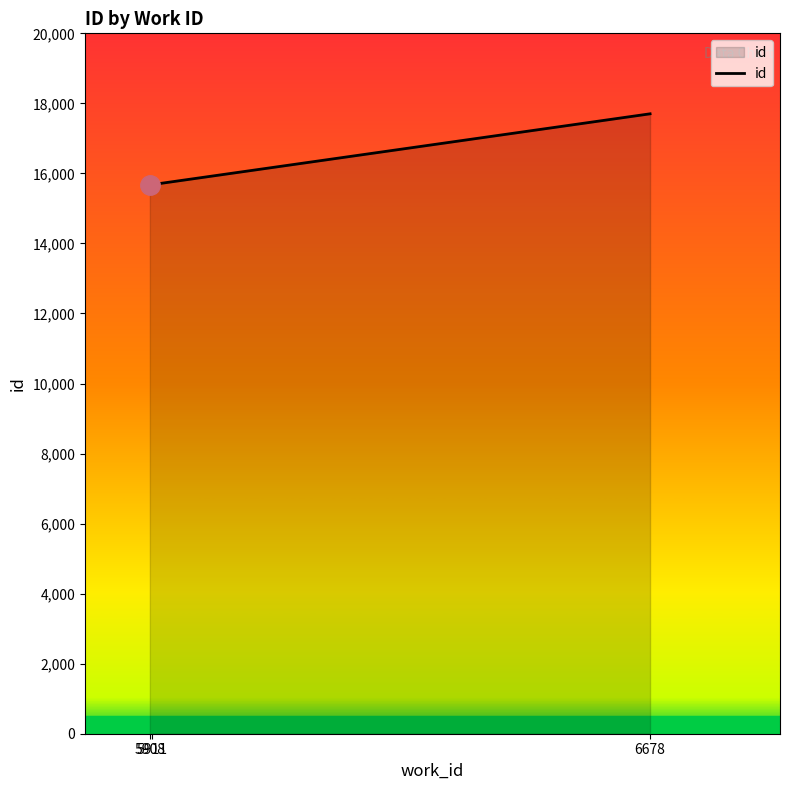

What is the maximum value shown in the chart?

17702